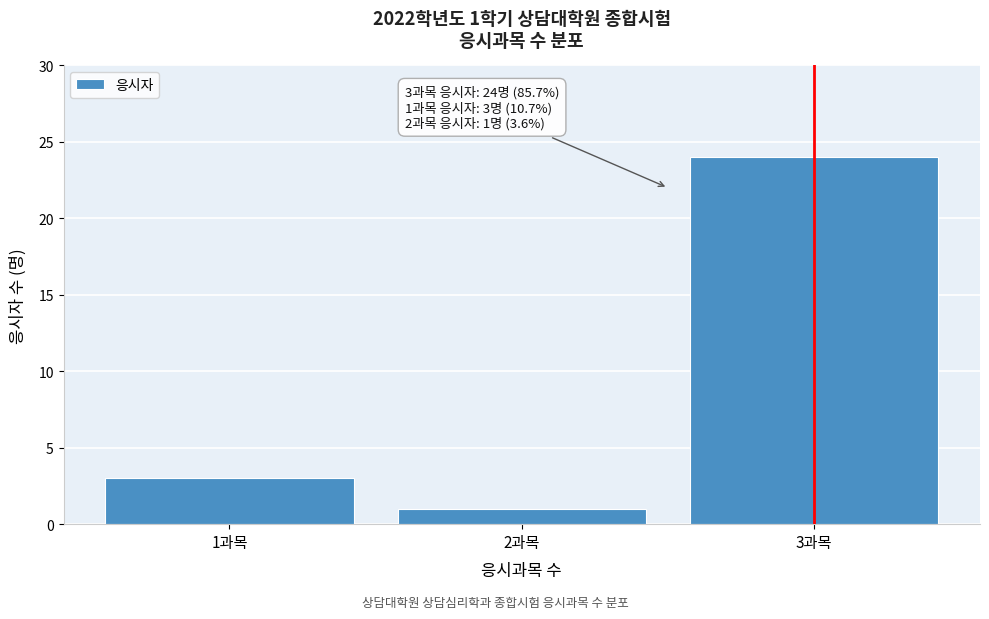

Reading left to right, list all the values displayed in this chart.

1과목=3	2과목=1	3과목=24